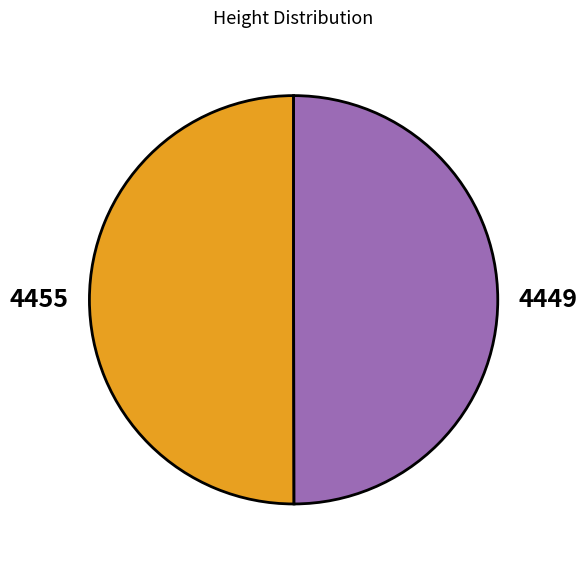

What is the ratio of the value at 4455 to the value at 4449?

1.0